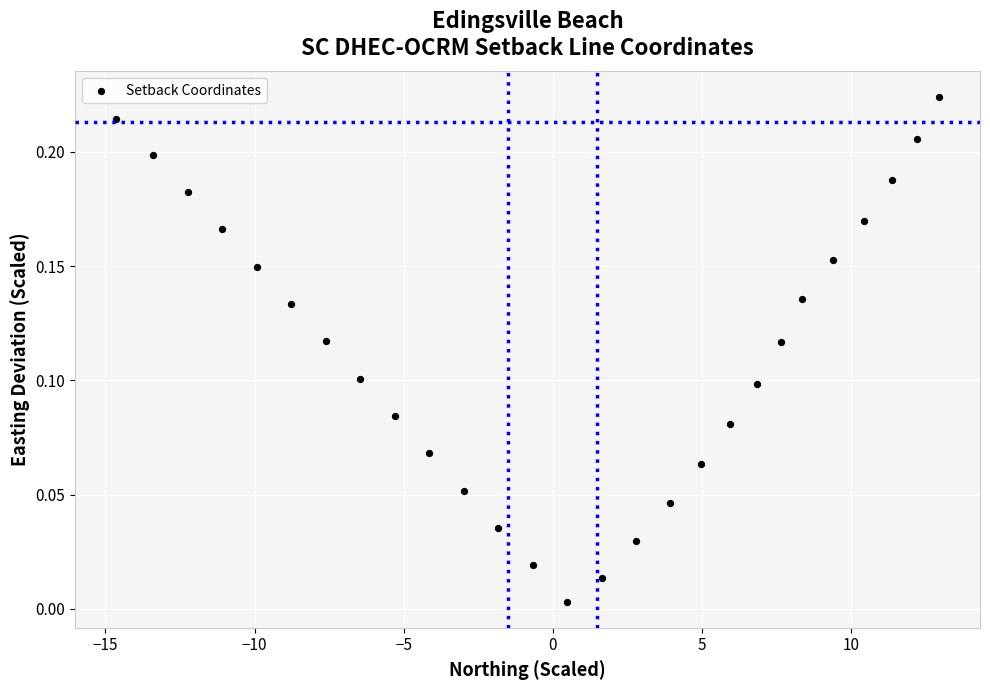

What is the range of X values (max minus min)?

27.6